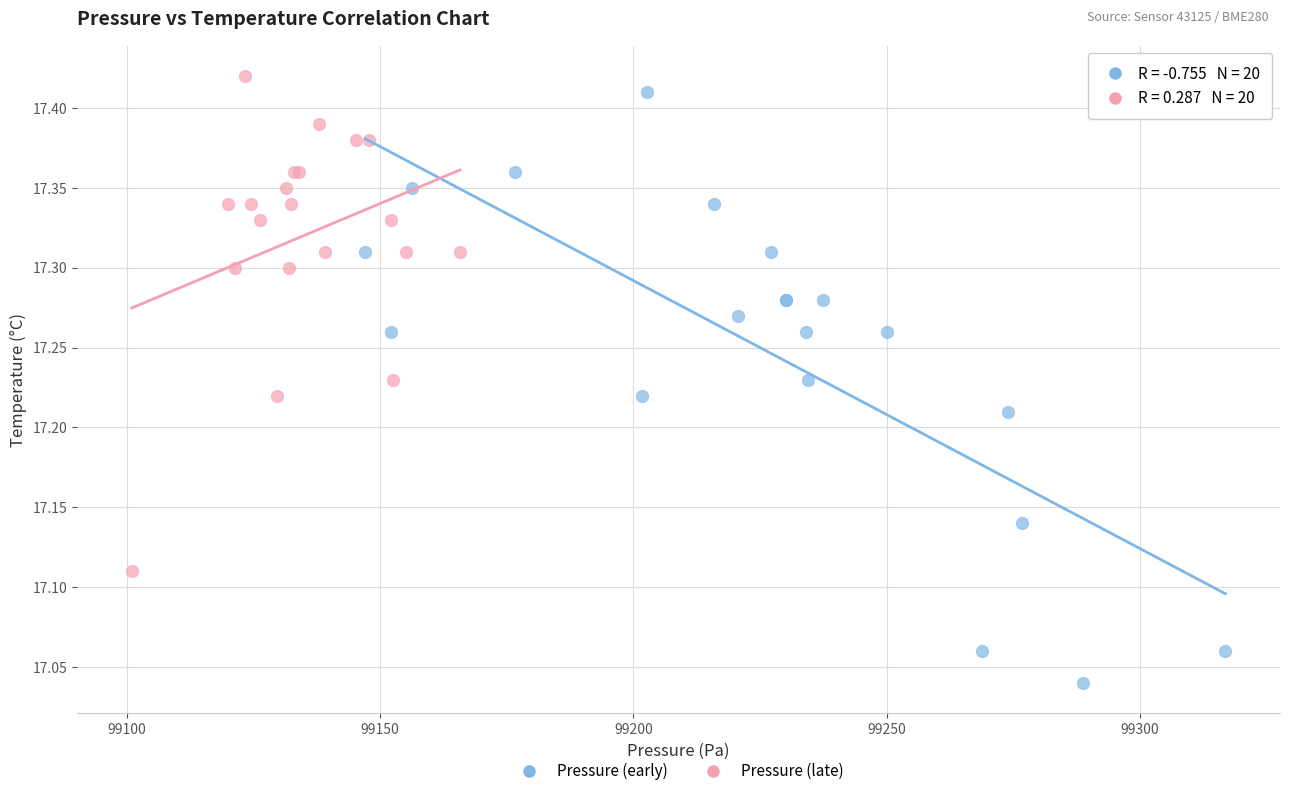

Which series reaches the maximum Y coordinate?

Pressure (late)